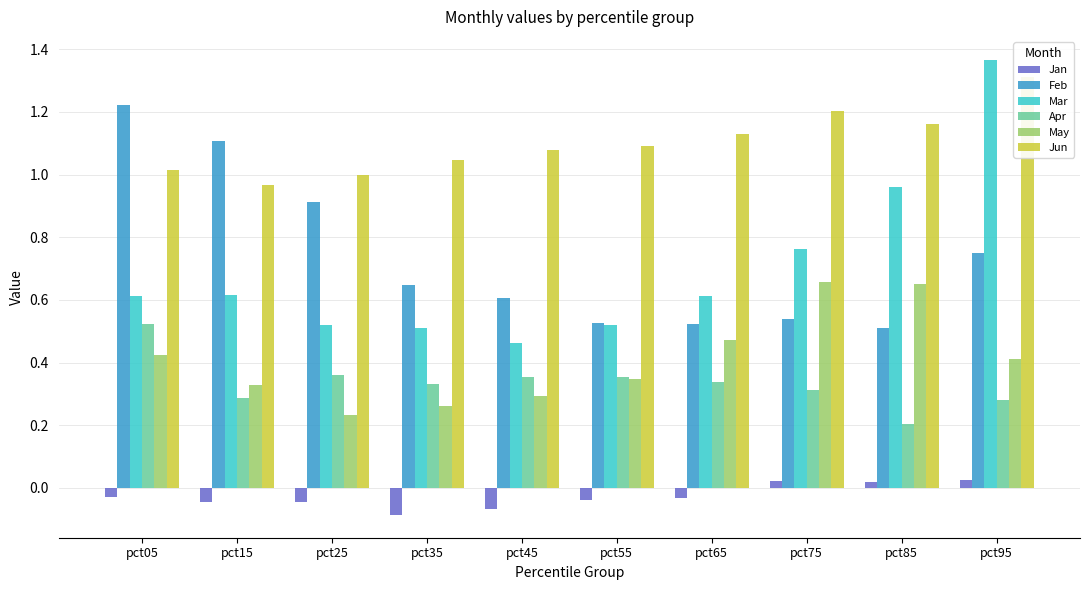

What is the difference between the second highest and second lowest values in the Jan series?

0.1